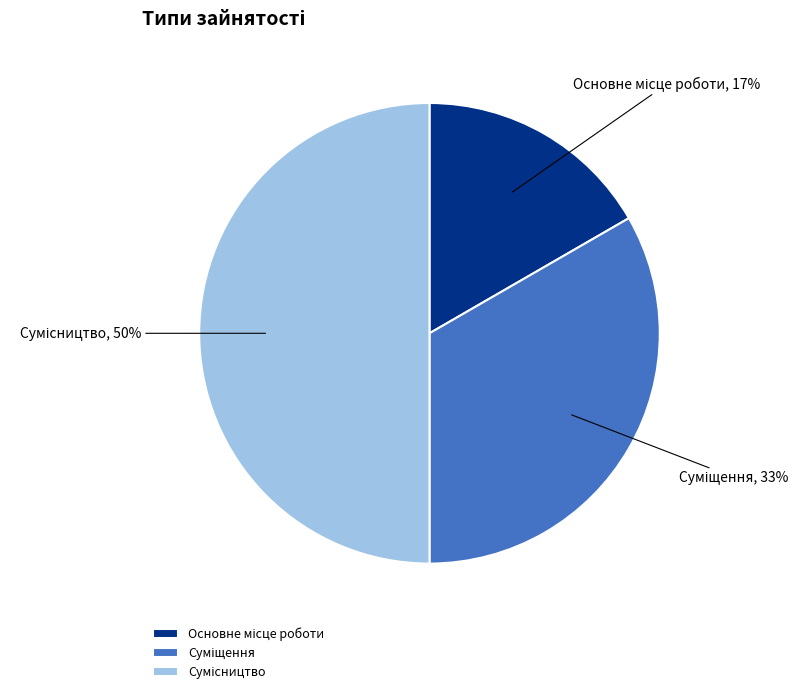

To the nearest percent, what is the difference between the largest and smallest slice percentages?

33%